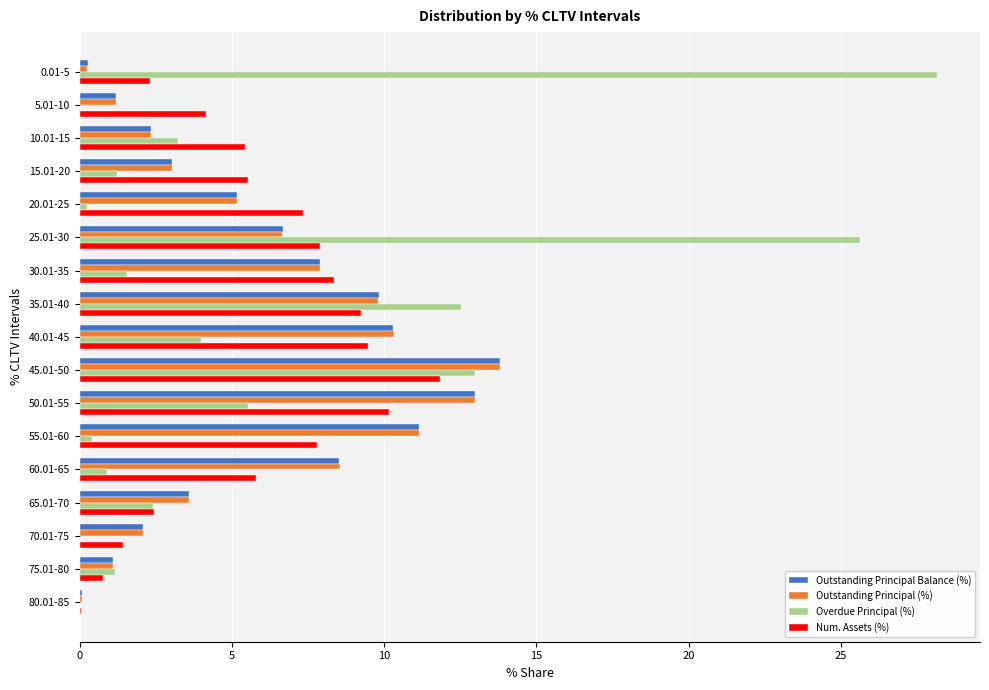

What is the maximum value shown in the chart?

28.2